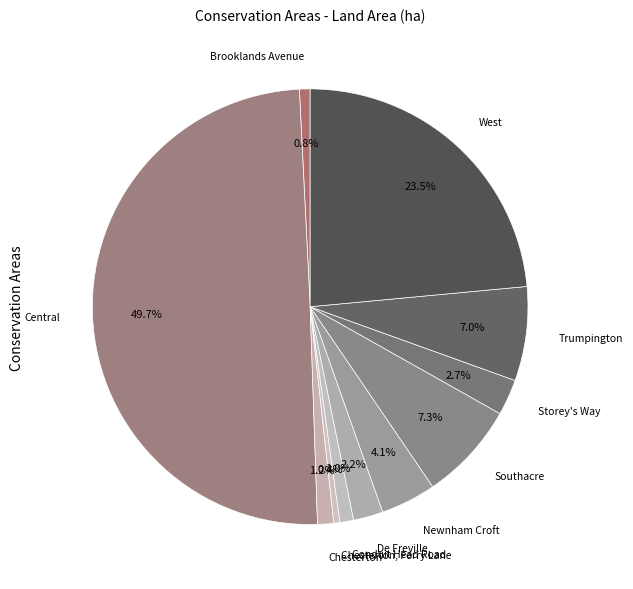

True or false: Brooklands Avenue accounts for 11% of the total.

False